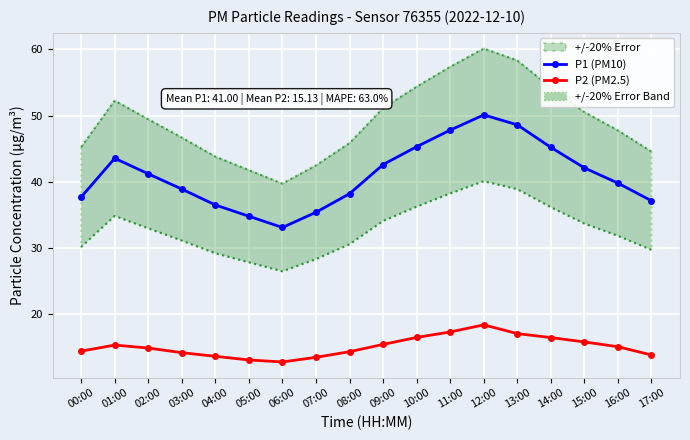

What is the average value of the P1 (PM10) series?

41.0